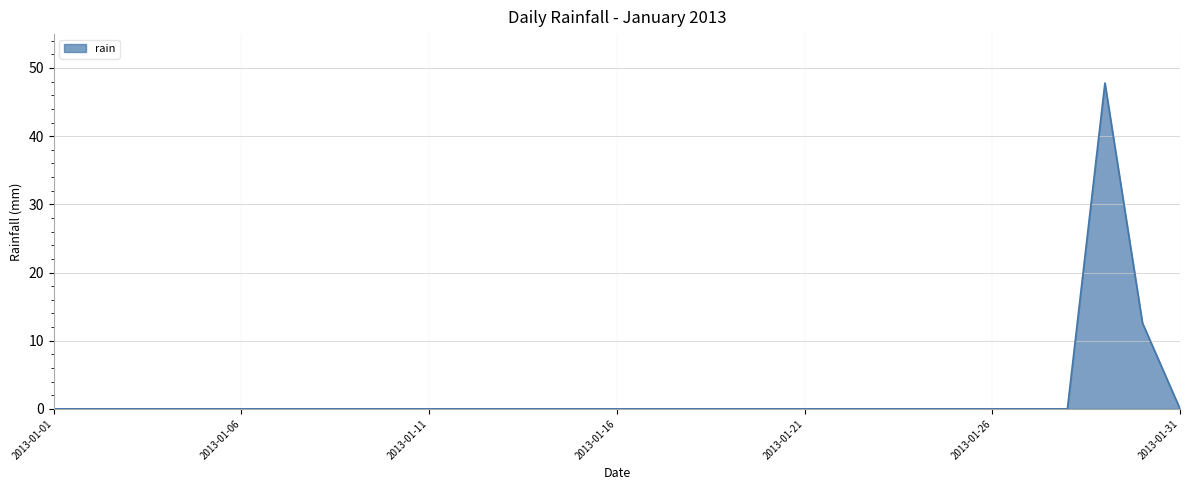

What is the greatest value displayed?

47.8